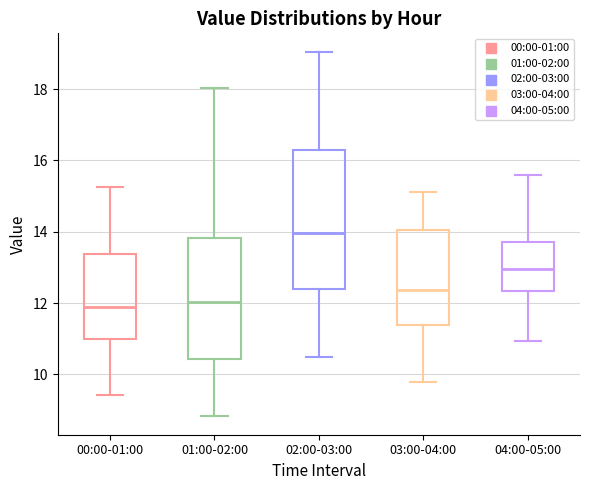

Comparing the boxes themselves (not the whiskers), which one is the tallest?

02:00-03:00